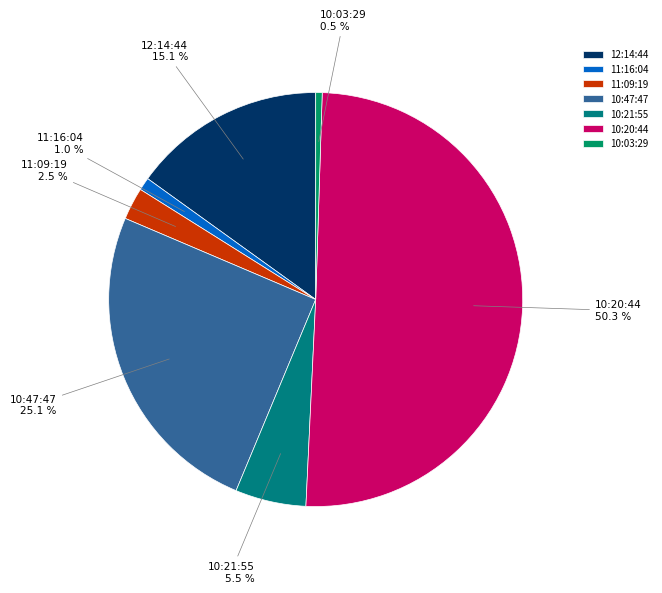

Which slice represents more than half of the pie?

10:20:44